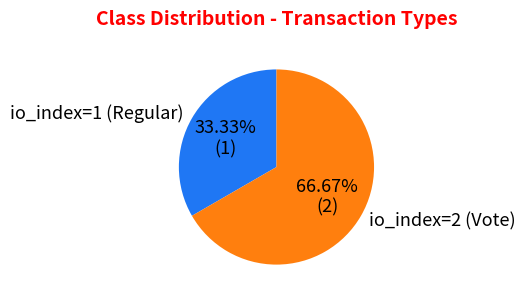

How many segments does this pie chart have?

2